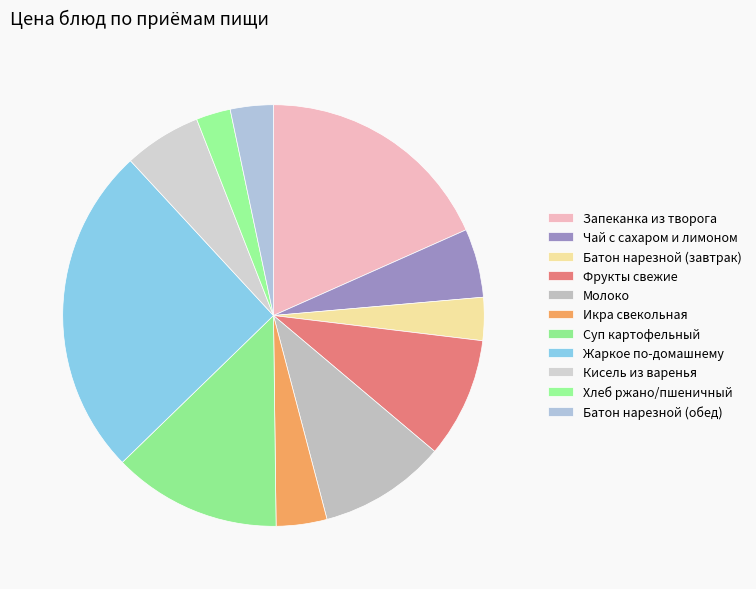

To the nearest percent, what is the combined percentage of Фрукты свежие and Батон нарезной (обед)?

13%